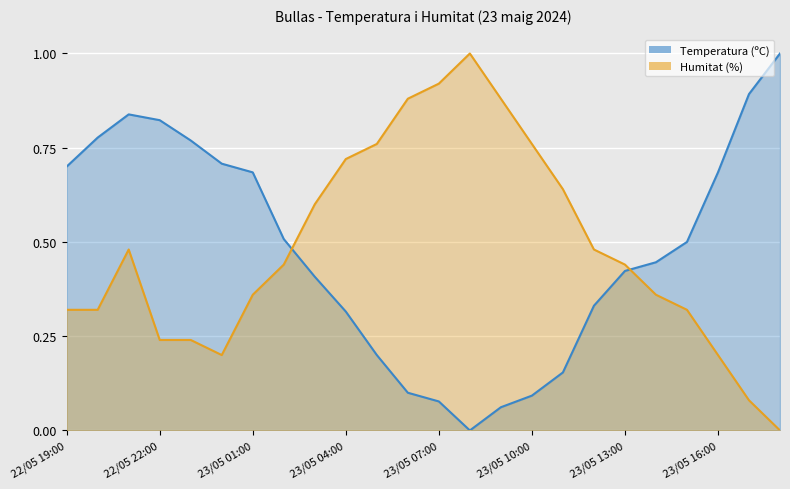

Between which two adjacent categories do Temperatura (ºC) and Humitat (%) first intersect?

23/05 02:00 and 23/05 03:00